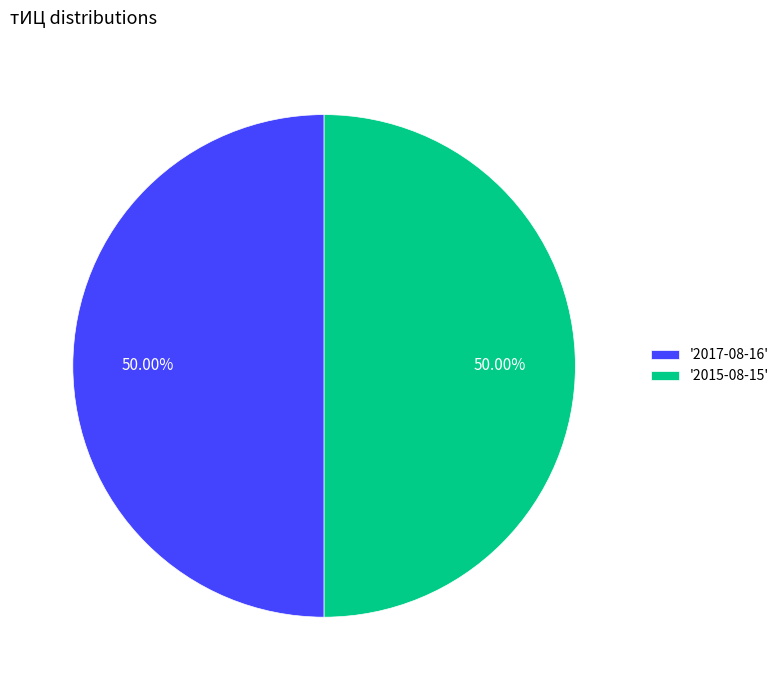

What is the ratio of the value at '2015-08-15' to the value at '2017-08-16'?

1.0